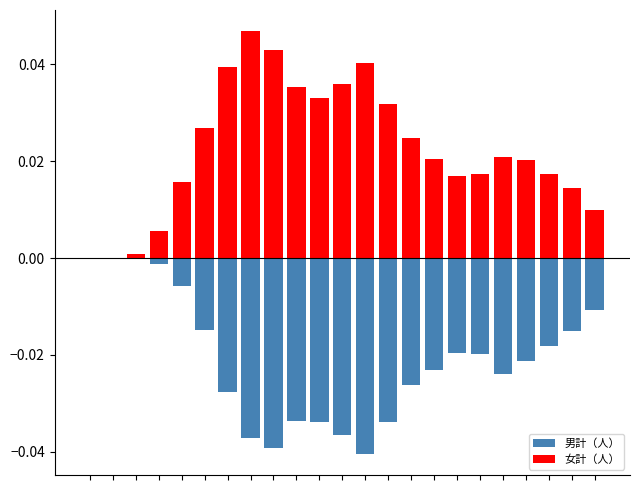

True or false: 女計（人） has a value of 0.0 at 2.

True